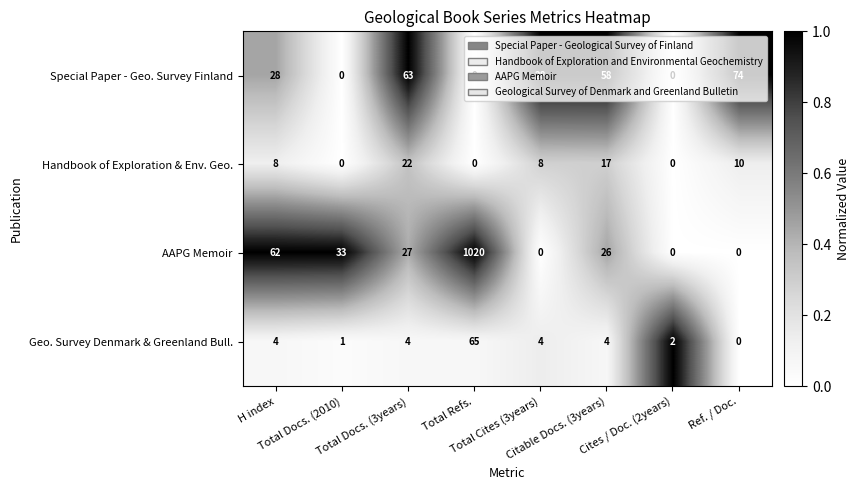

What is the difference between the maximum and second lowest values in the Handbook of Exploration & Env. Geo. series?

22